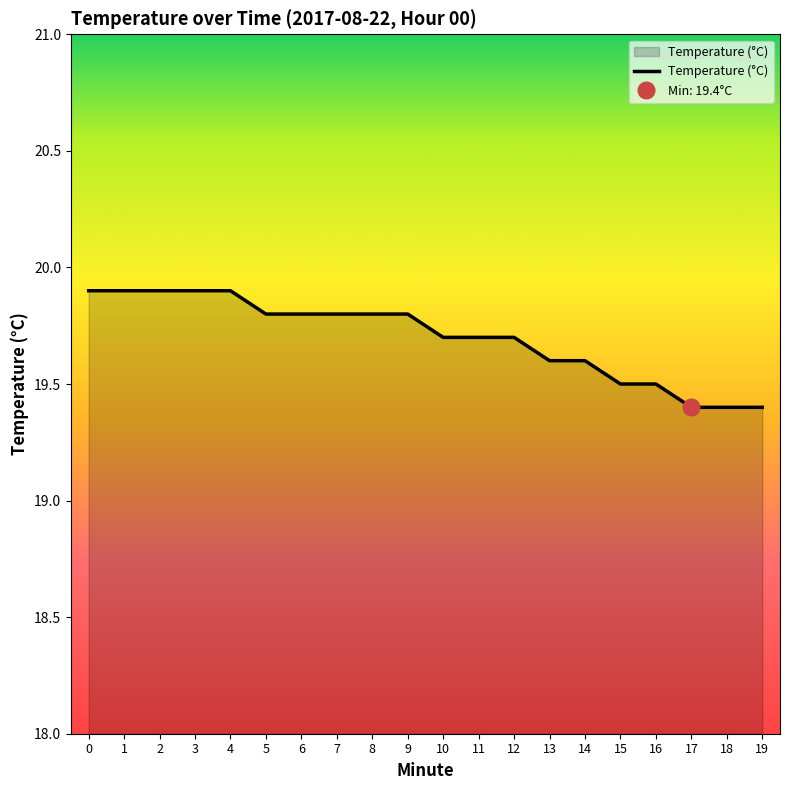

Where is the data nearest to the value 19?

17